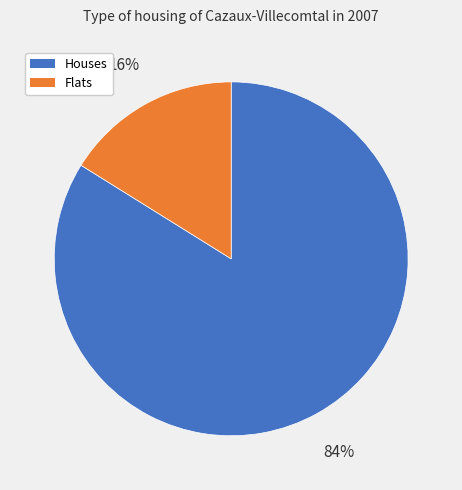

Does any single category account for the majority?

Yes